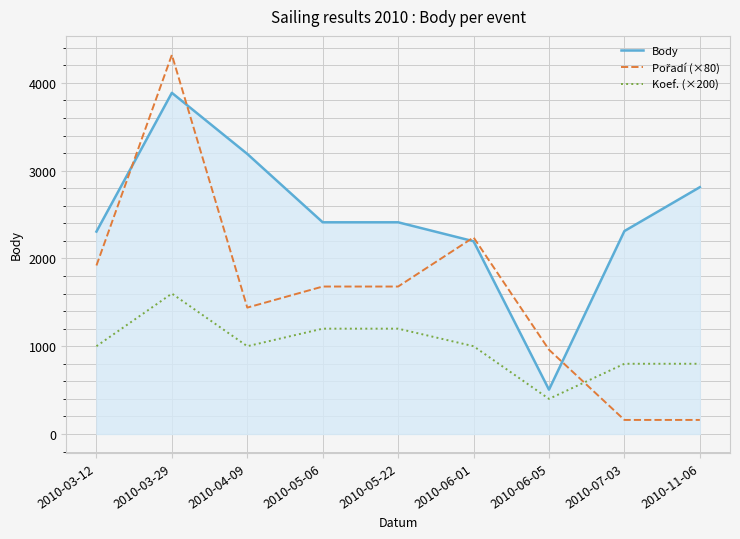

What is the spread (max minus min) of values at 2010-05-22?

1212